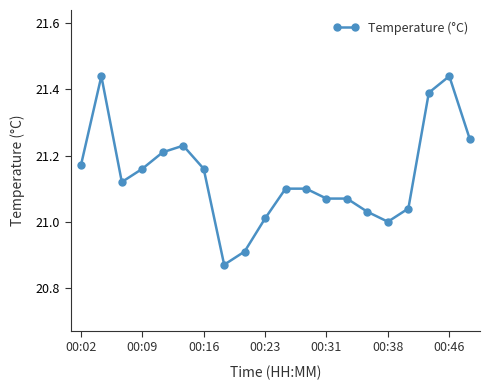

True or false: there are more than 2 points higher than both neighbors.

True